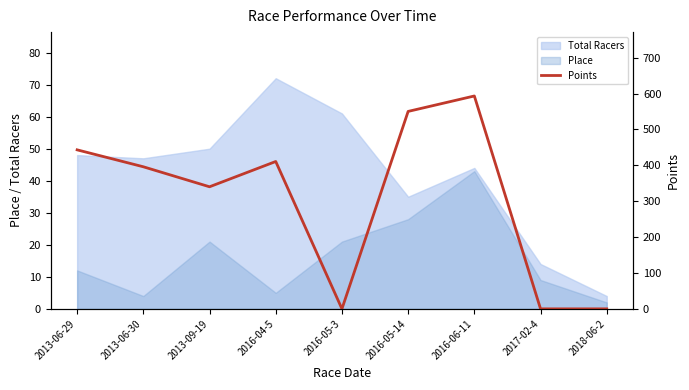

Where is the data nearest to the value 296?

2013-09-19